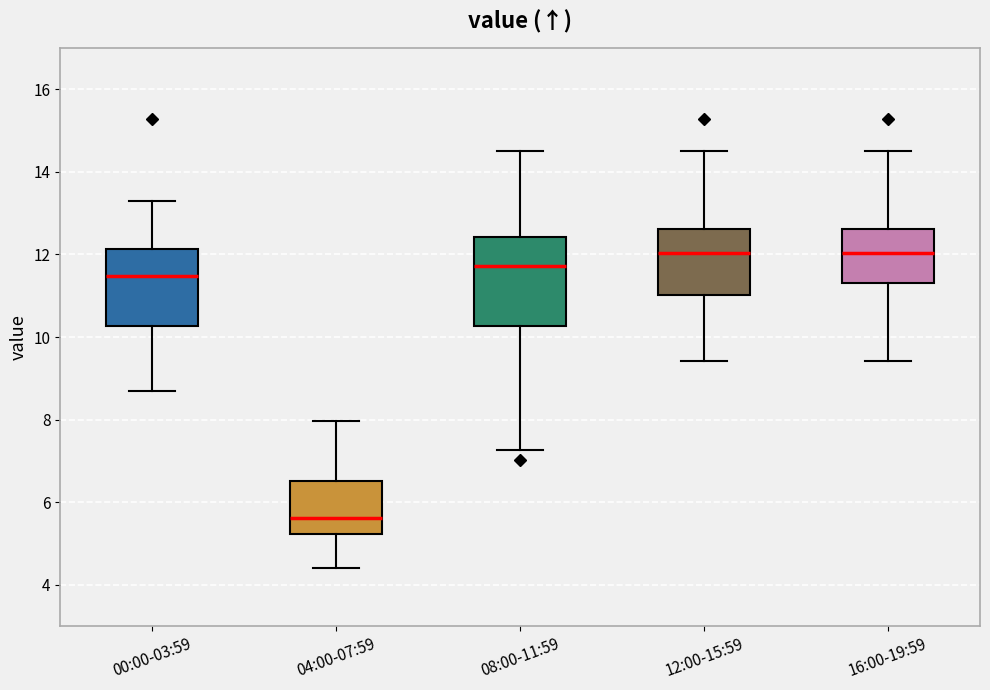

Reading left to right, read every box against the y-axis: the position of its median line, the range the box covers, and the ends of its whiskers. The values are not printed on the chart, so give them approximately, as read against the axis.

00:00-03:59: median 11.4, box 10.2 to 12.2, whiskers 8.8 to 13.4
04:00-07:59: median 5.6, box 5.2 to 6.6, whiskers 4.4 to 8.0
08:00-11:59: median 11.8, box 10.2 to 12.4, whiskers 7.2 to 14.6
12:00-15:59: median 12.0, box 11.0 to 12.6, whiskers 9.4 to 14.6
16:00-19:59: median 12.0, box 11.4 to 12.6, whiskers 9.4 to 14.6